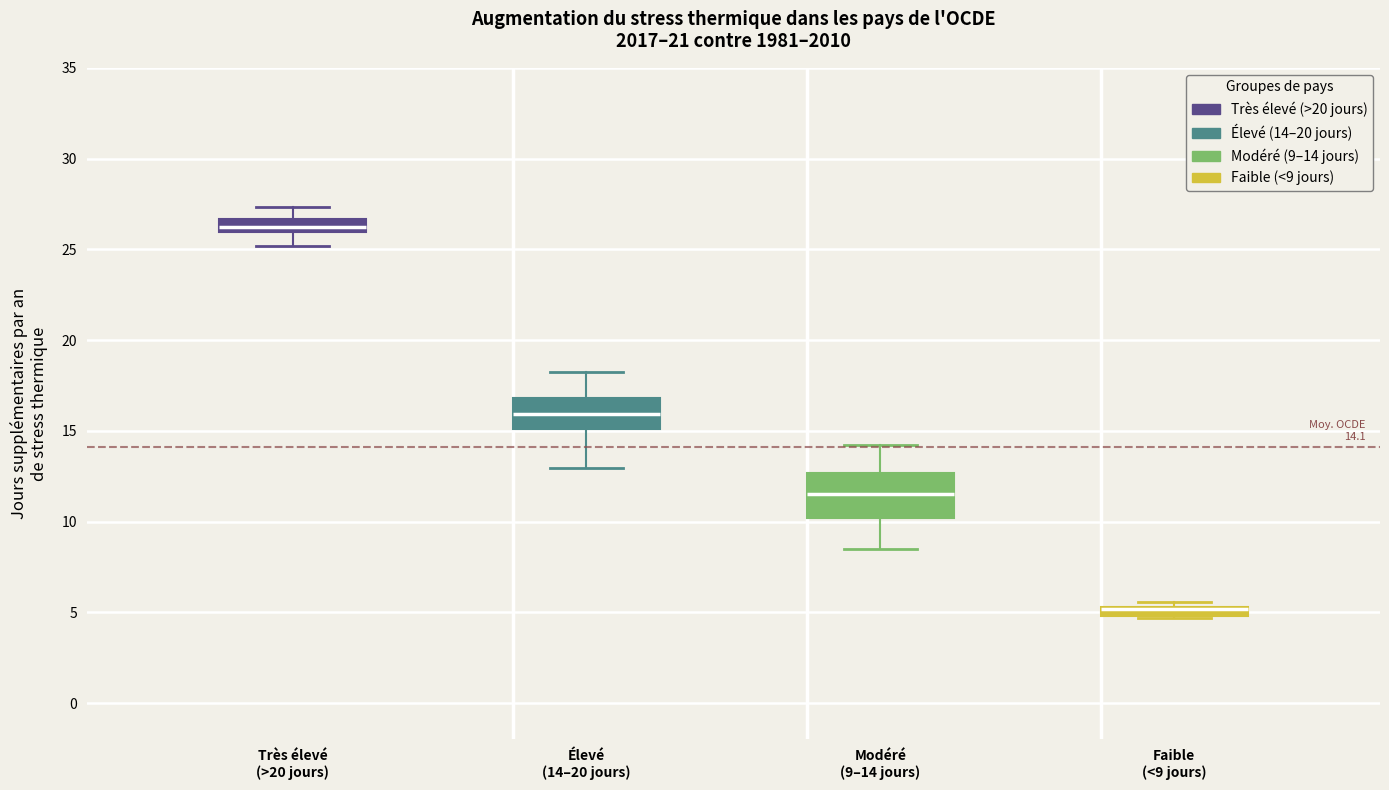

Which box is the tallest, from its lower edge to its upper edge?

Modéré (9–14 jours)